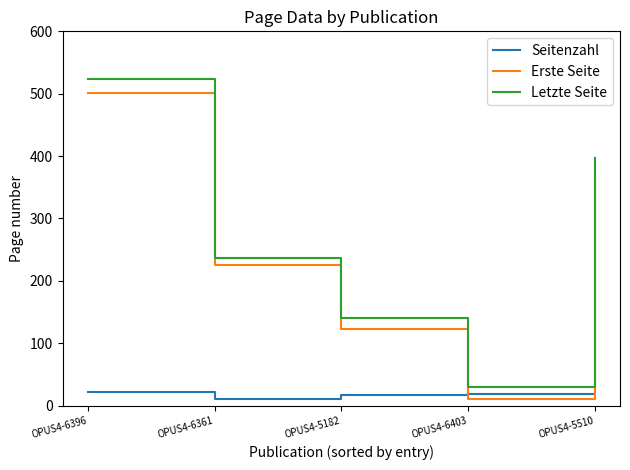

What position from the right is OPUS4-5182?

3